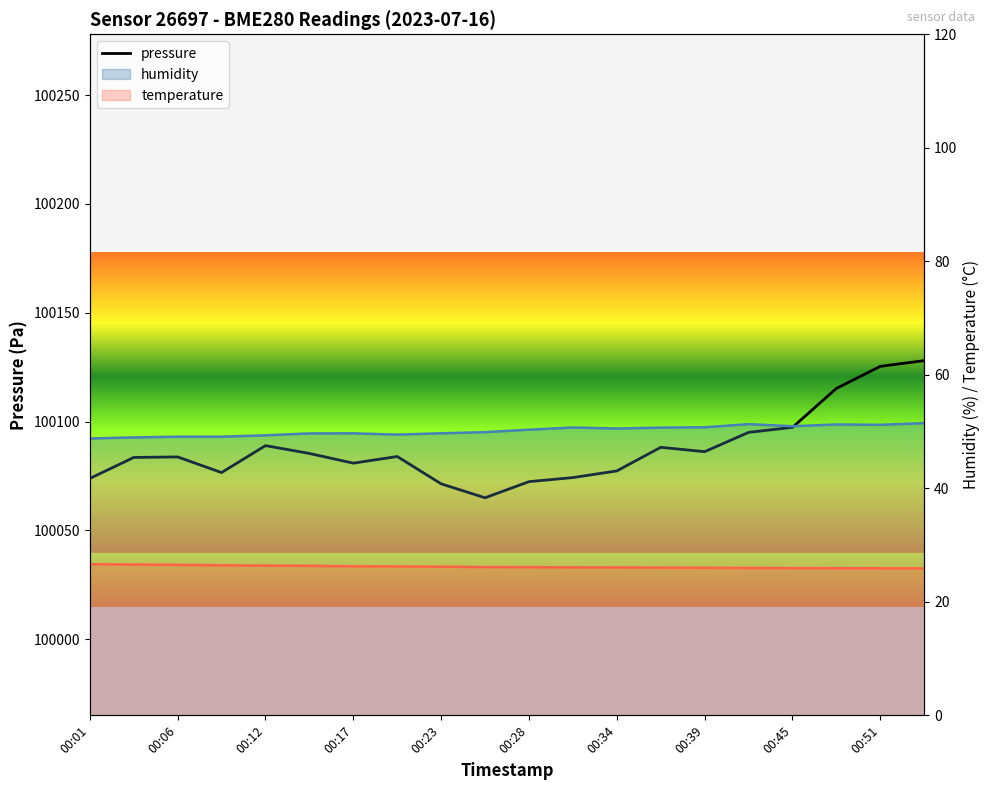

What is the difference between the maximum and minimum values in the temperature series?

0.8